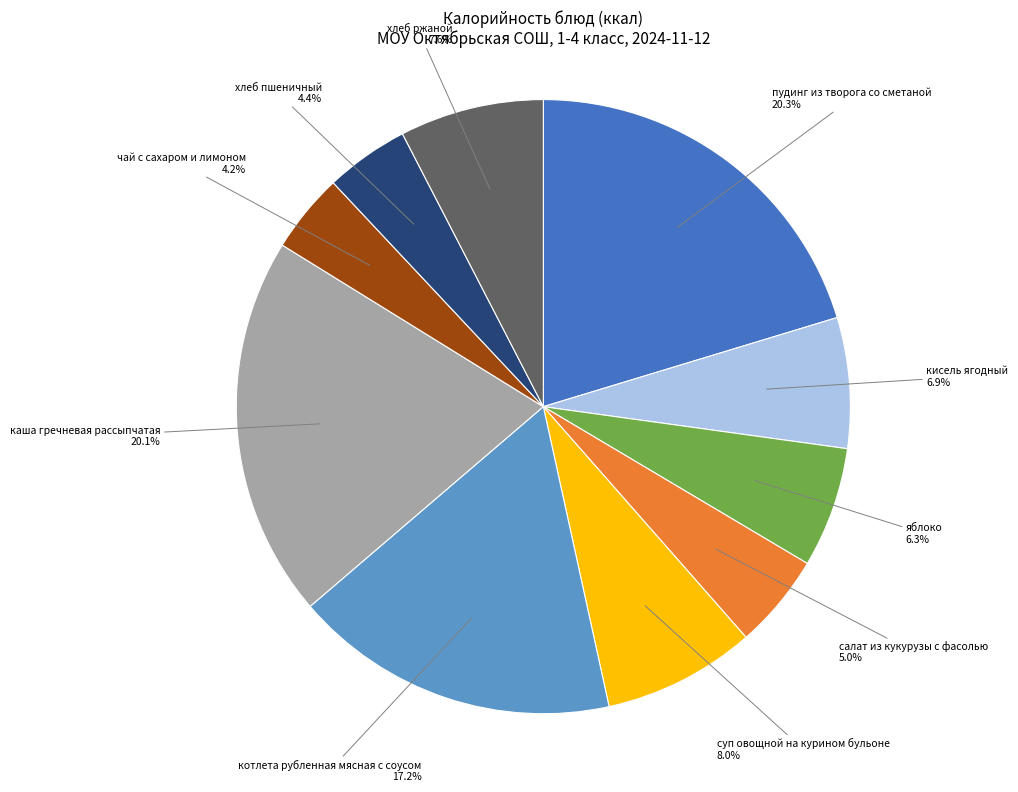

Is there any slice that represents more than half of the pie?

No